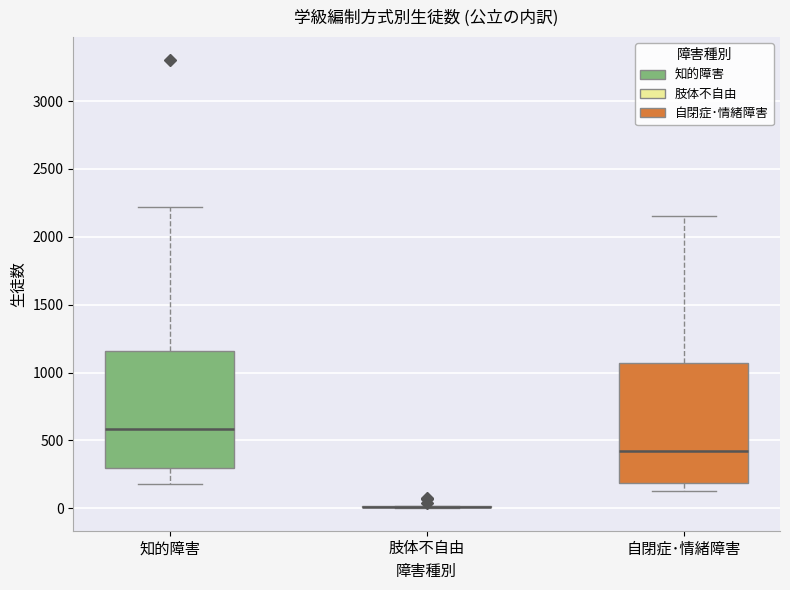

Where does the upper whisker of the box for 自閉症･情緒障害 end on the y-axis? The values are not printed on the chart, so give them approximately, as read against the axis.

2150